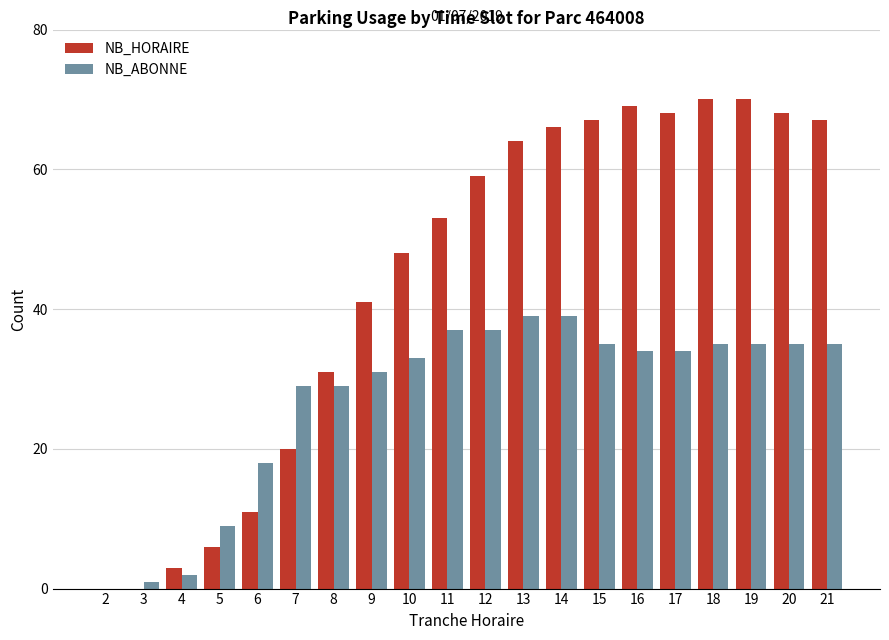

Which series changed the most between 10 and 17?

NB_HORAIRE